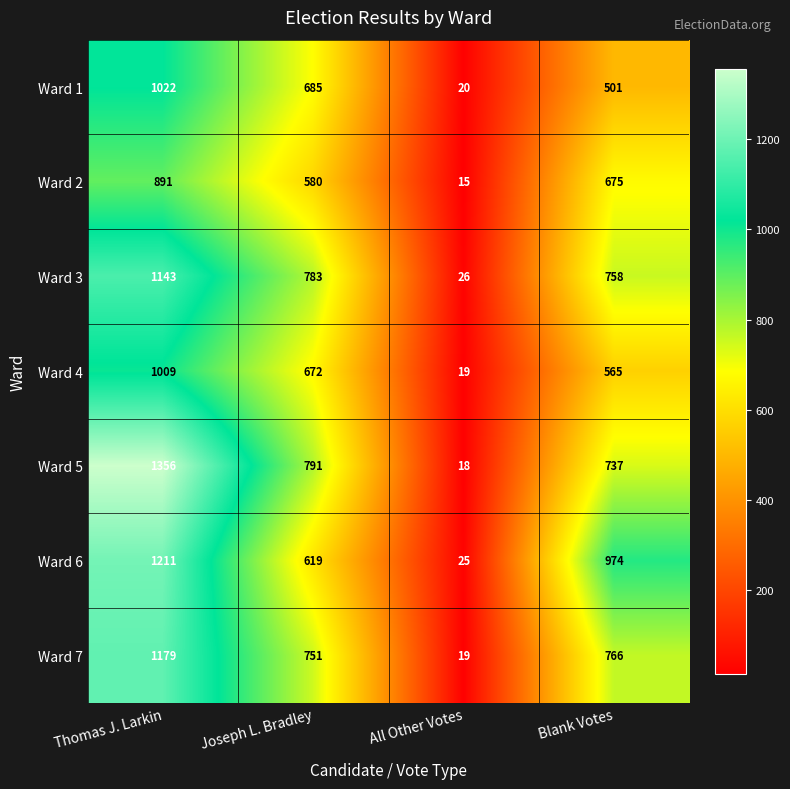

Reading left to right, list all the values displayed in this chart.

Ward 1: Thomas J. Larkin=1022	Joseph L. Bradley=685	All Other Votes=20	Blank Votes=501
Ward 2: Thomas J. Larkin=891	Joseph L. Bradley=580	All Other Votes=15	Blank Votes=675
Ward 3: Thomas J. Larkin=1143	Joseph L. Bradley=783	All Other Votes=26	Blank Votes=758
Ward 4: Thomas J. Larkin=1009	Joseph L. Bradley=672	All Other Votes=19	Blank Votes=565
Ward 5: Thomas J. Larkin=1356	Joseph L. Bradley=791	All Other Votes=18	Blank Votes=737
Ward 6: Thomas J. Larkin=1211	Joseph L. Bradley=619	All Other Votes=25	Blank Votes=974
Ward 7: Thomas J. Larkin=1179	Joseph L. Bradley=751	All Other Votes=19	Blank Votes=766